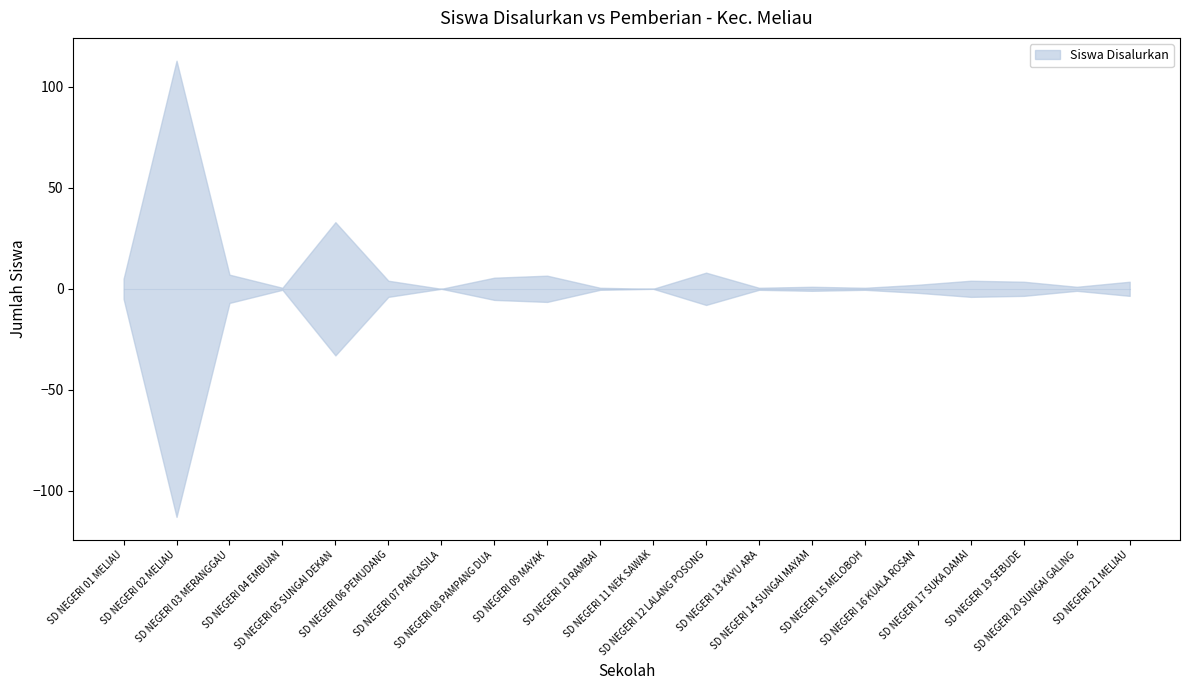

What is the difference between the Siswa Disalurkan values at SD NEGERI 08 PAMPANG DUA and SD NEGERI 21 MELIAU?

5